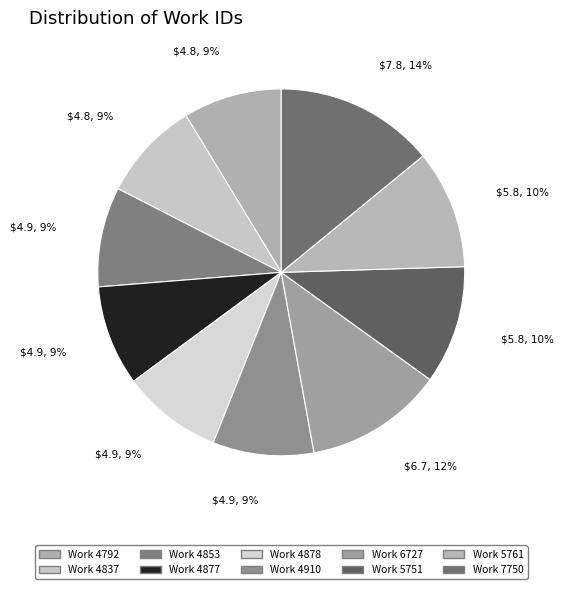

How many slices are in this pie chart?

10